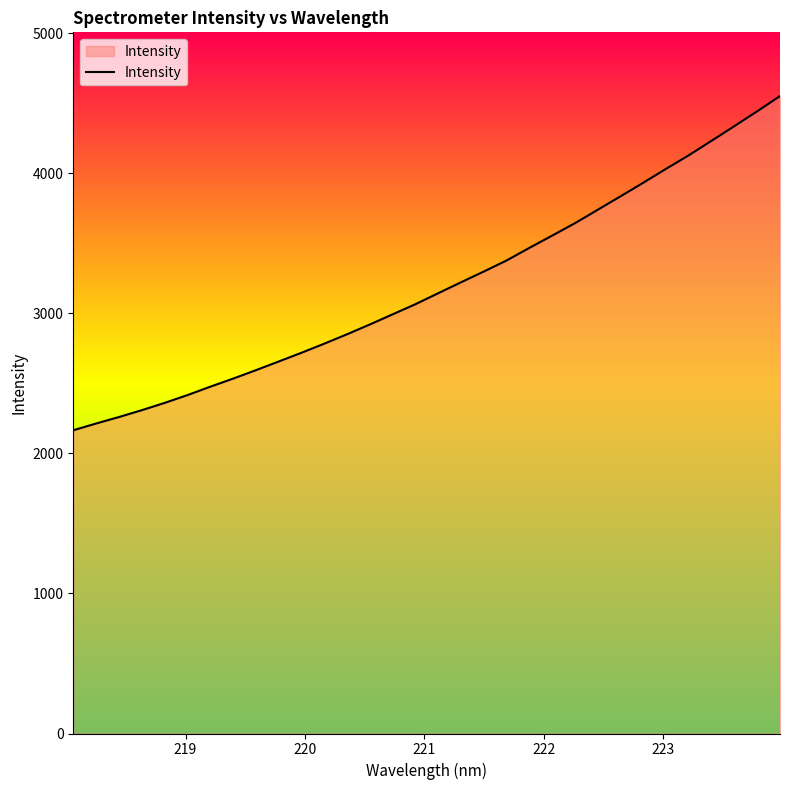

What is the difference between the maximum and minimum values?

2386.6